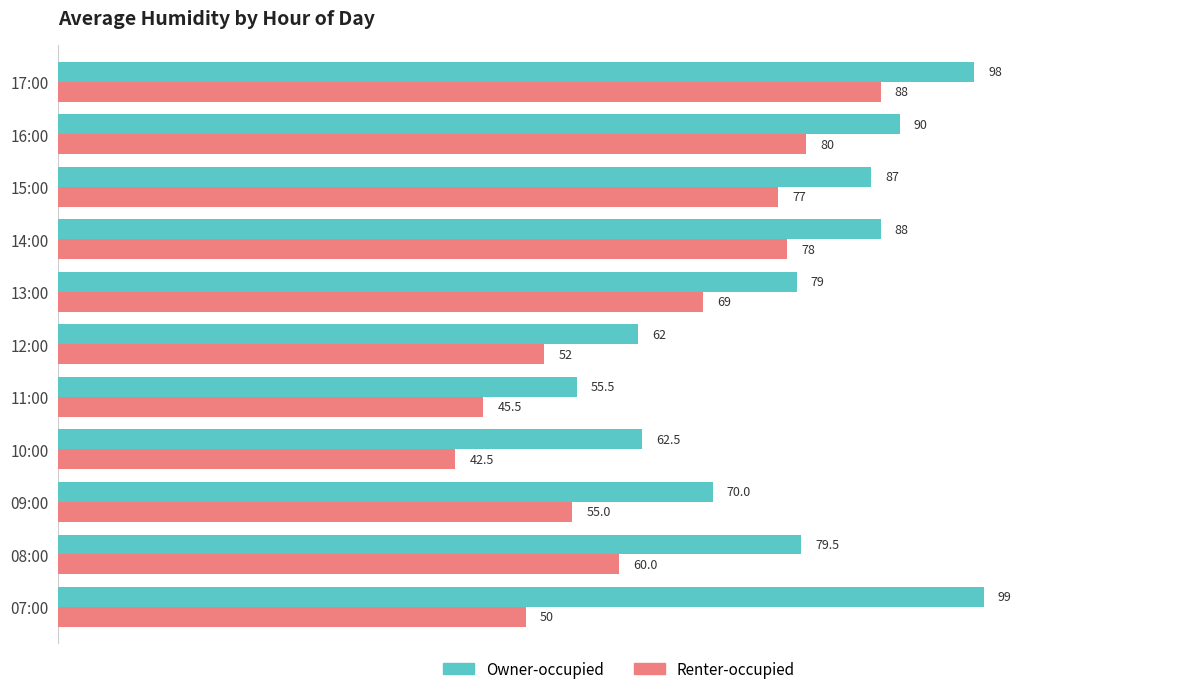

What are all the series names shown in the legend?

Owner-occupied, Renter-occupied